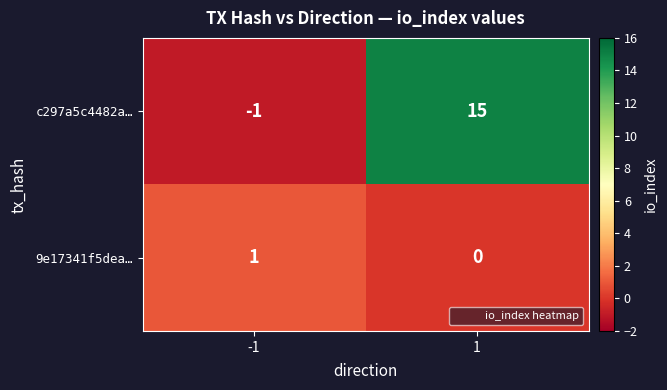

Which series has the largest total across all categories?

c297a5c4482a…